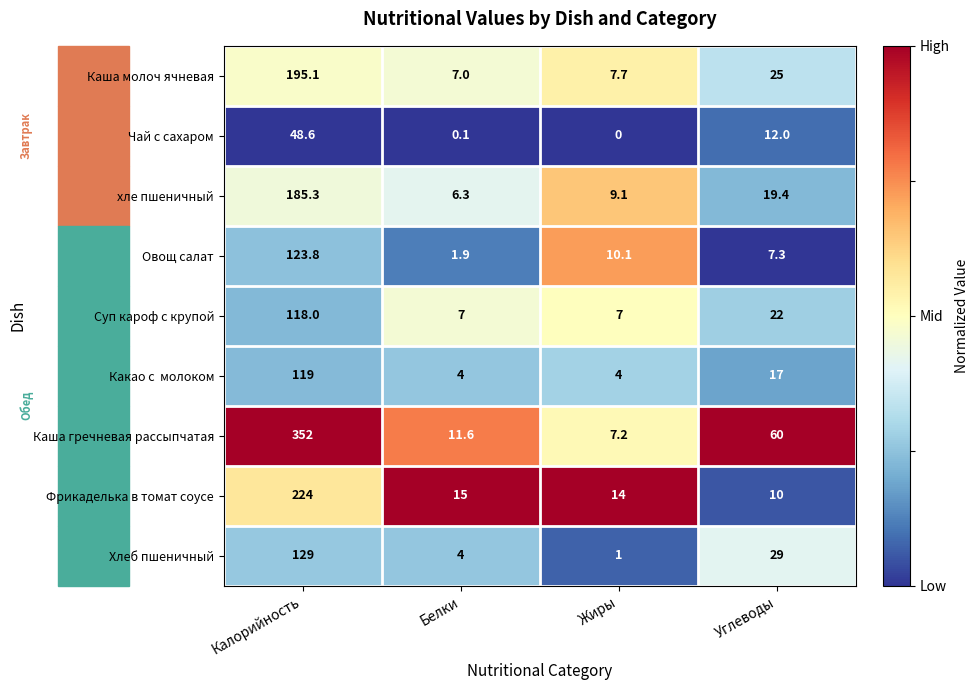

Which series has the largest total across all categories?

Каша гречневая рассыпчатая